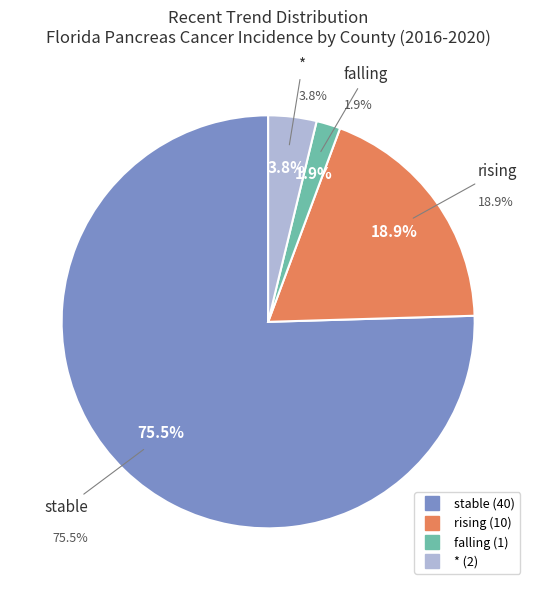

What percentage is the stable slice, to the nearest percent?

75%